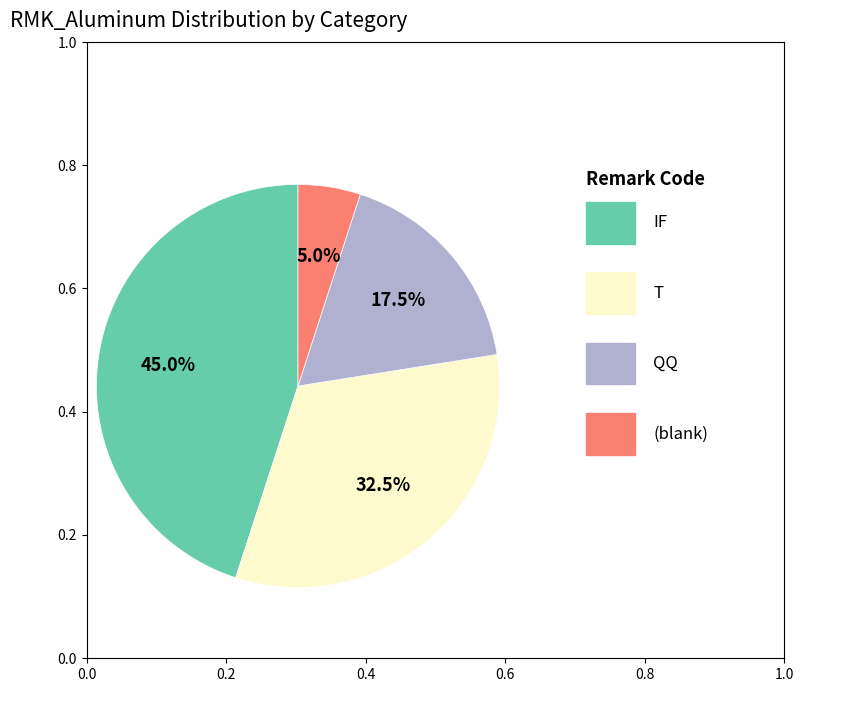

Does any single category account for the majority?

No